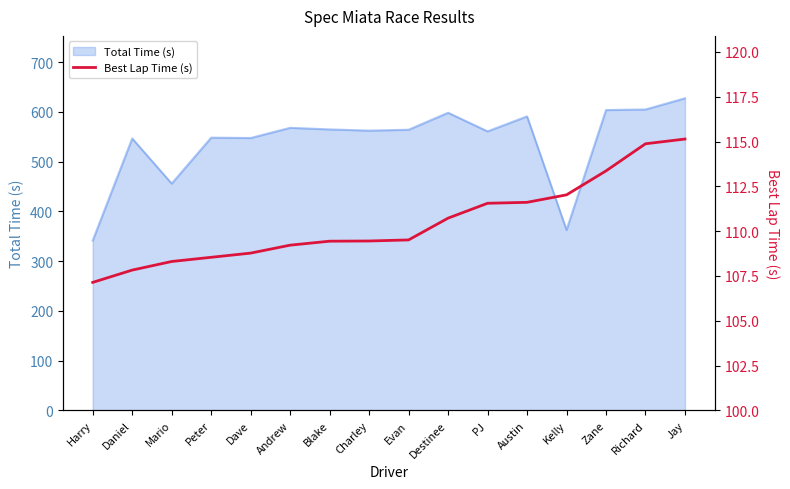

Is it true that Total Time (s) equals 850.1 at Peter?

False